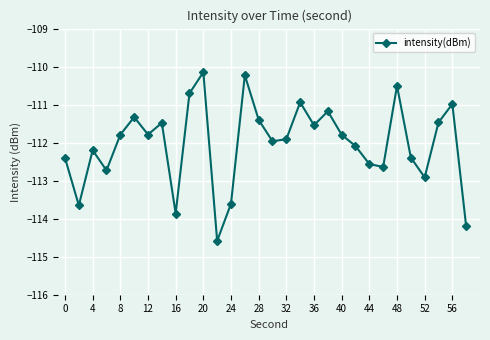

How many interior local valleys (lower than both neighbors) does the data have?

9